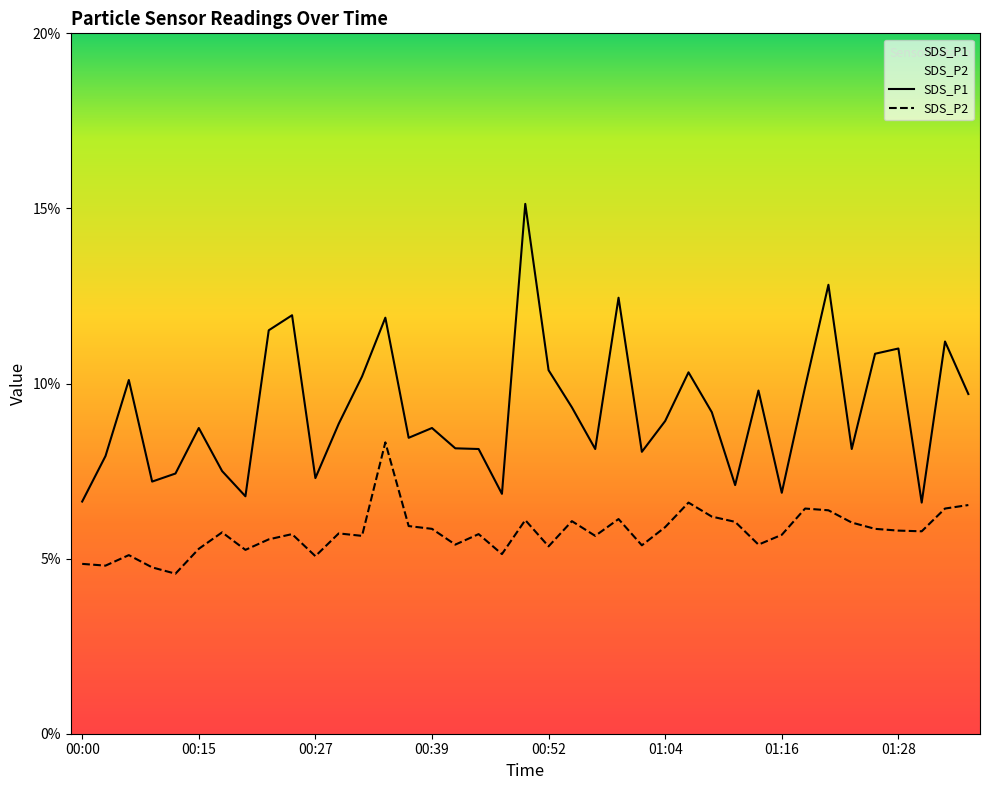

True or false: SDS_P2 and SDS_P1 cross at least once.

False